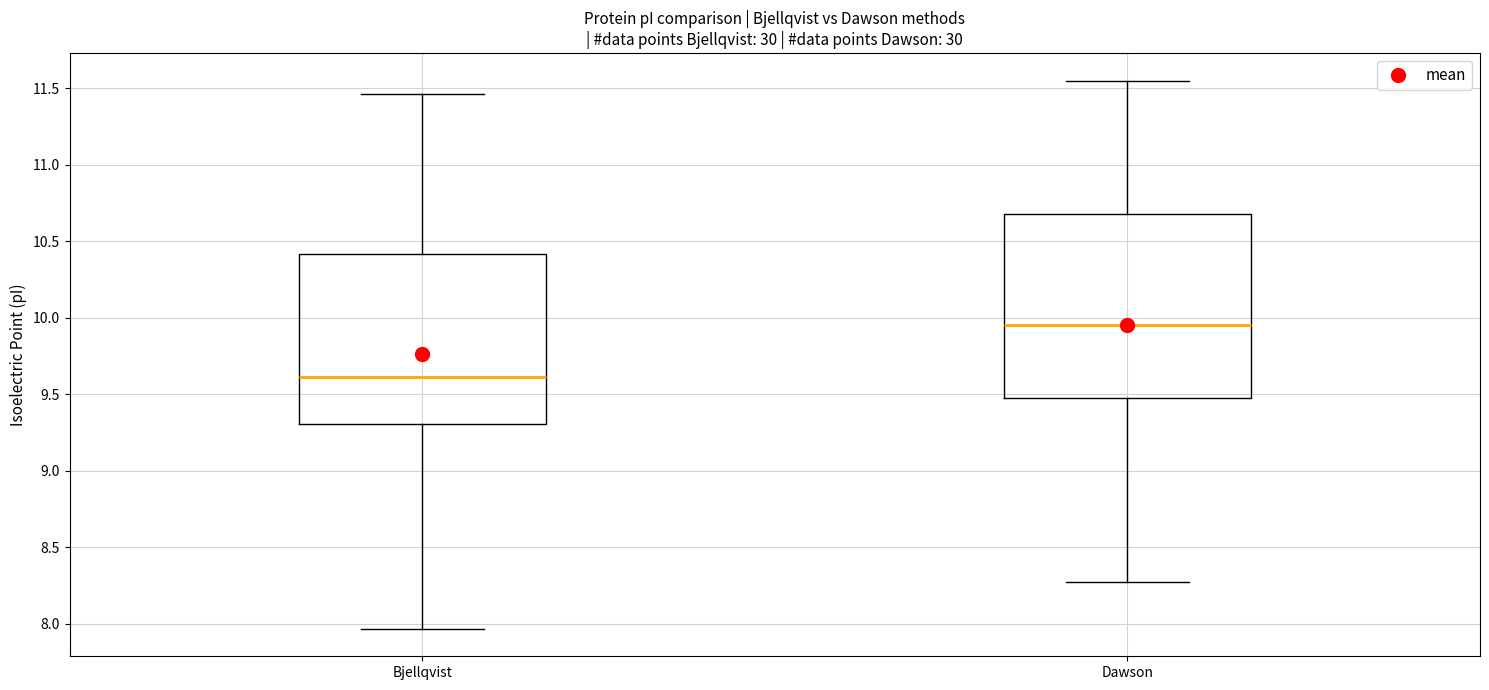

Reading left to right, transcribe this box plot: for each box, give where its median line is, the range the box spans, and where its two whiskers end, as read against the y-axis. The values are not printed on the chart, so give them approximately, as read against the axis.

Bjellqvist: median 9.60, box 9.30 to 10.40, whiskers 7.95 to 11.45
Dawson: median 9.95, box 9.45 to 10.70, whiskers 8.25 to 11.55